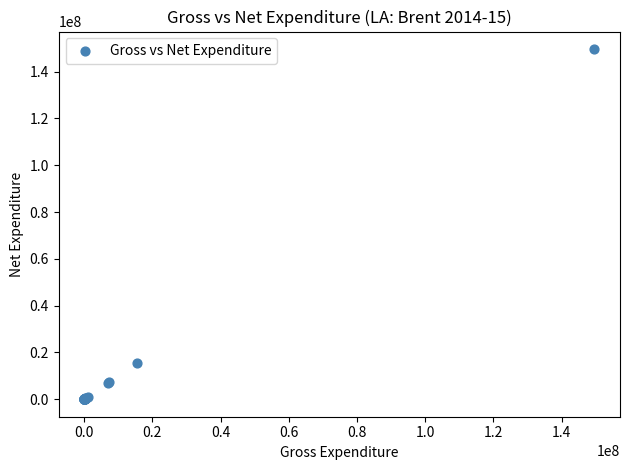

What Y value in the scatter plot is closest to 74834815?

15545365.6